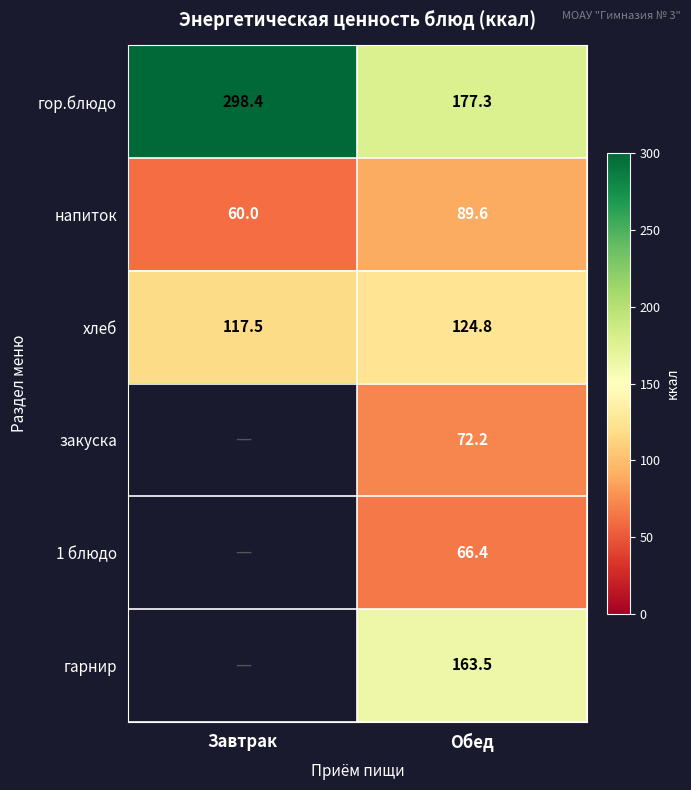

Rank the categories by гор.блюдо value from lowest to highest.

Обед, Завтрак